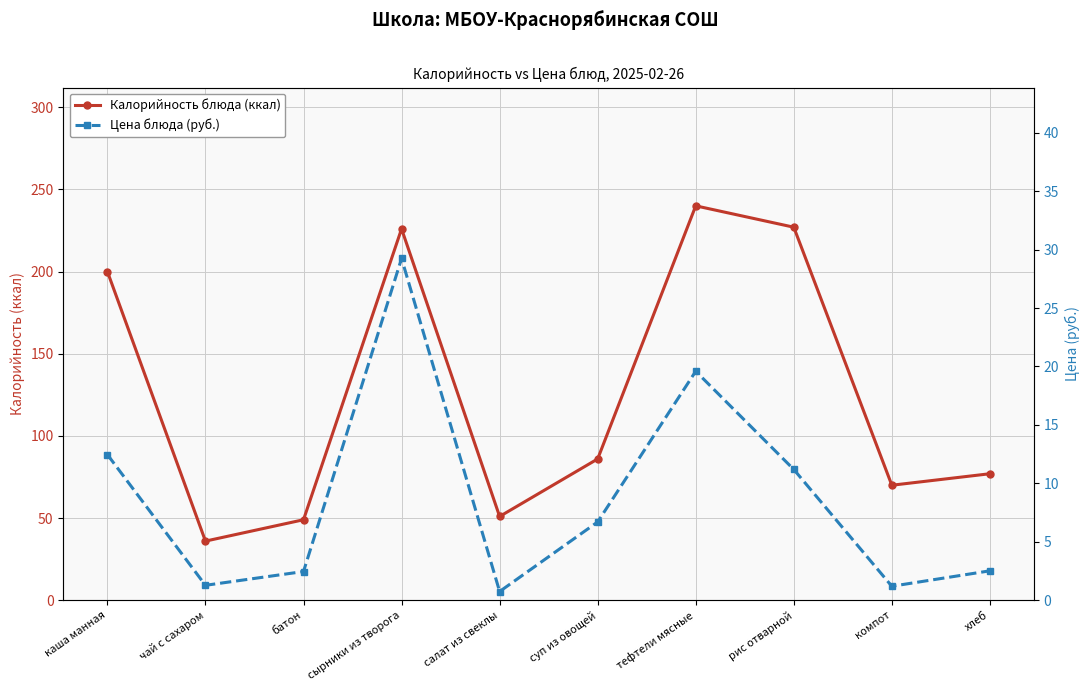

Rank the series at батон from highest to lowest value.

Калорийность блюда (ккал), Цена блюда (руб.)